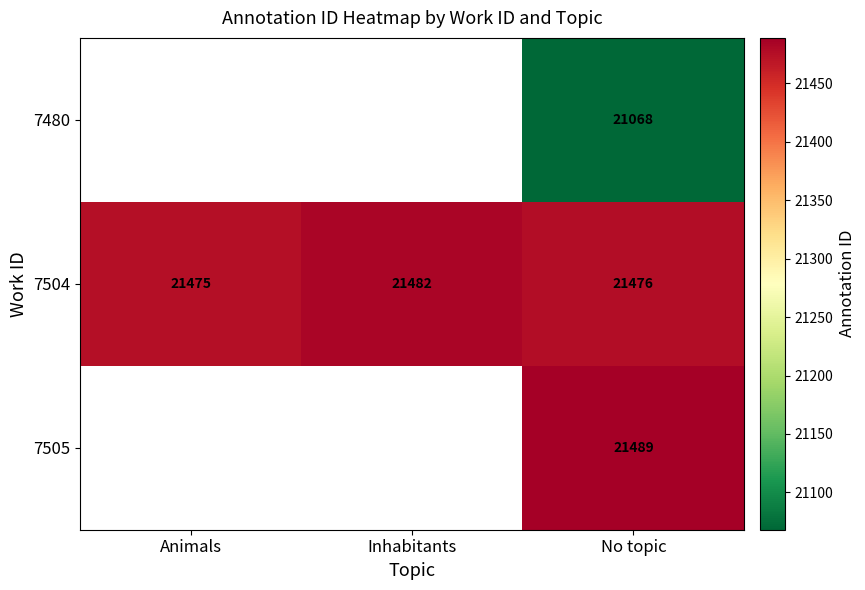

At which category is the sum across all series the highest?

No topic